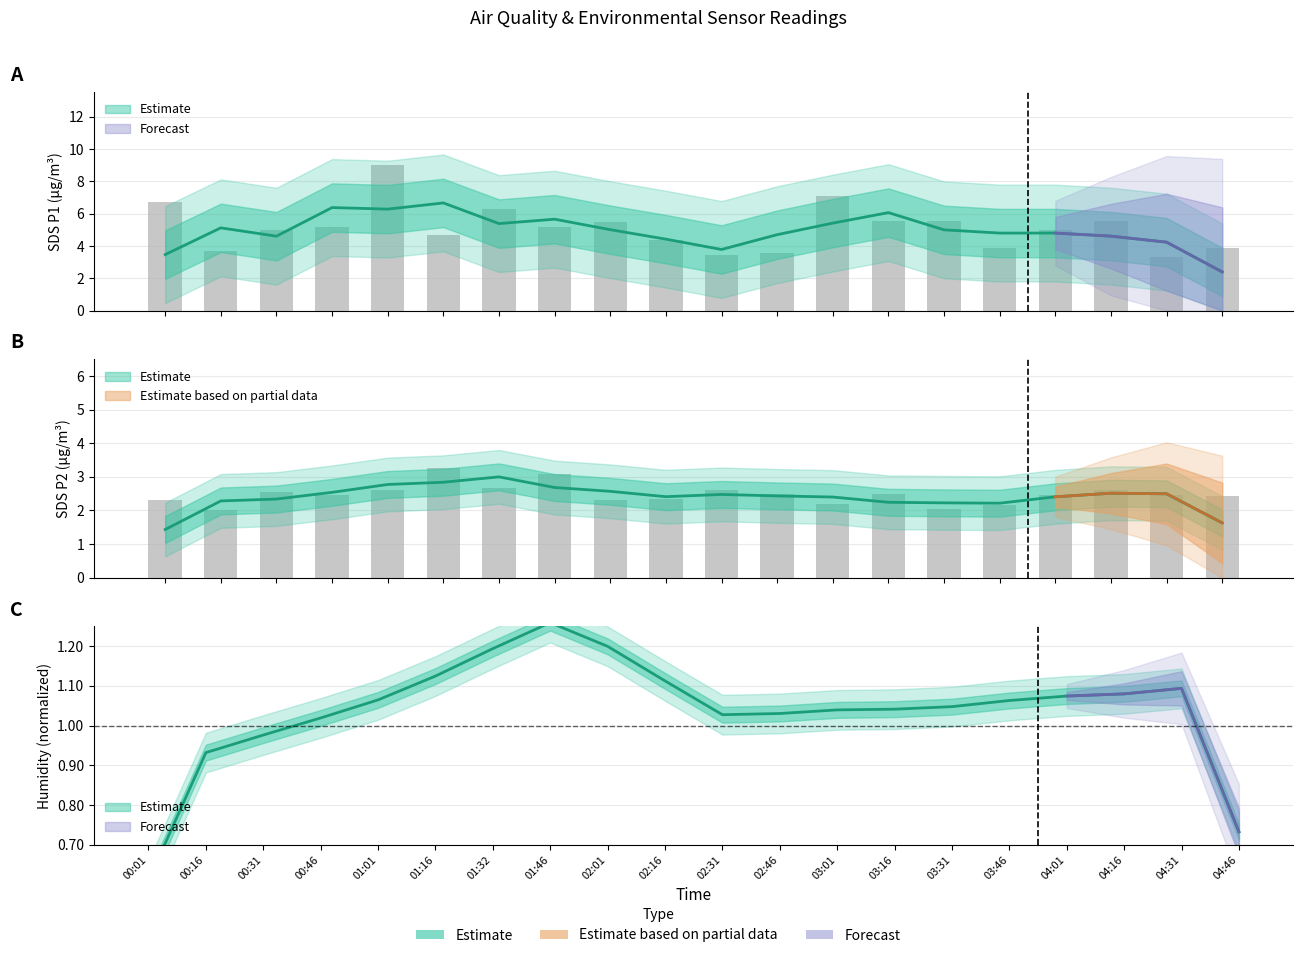

At which label is SDS_P1 closest to 6?

01:32